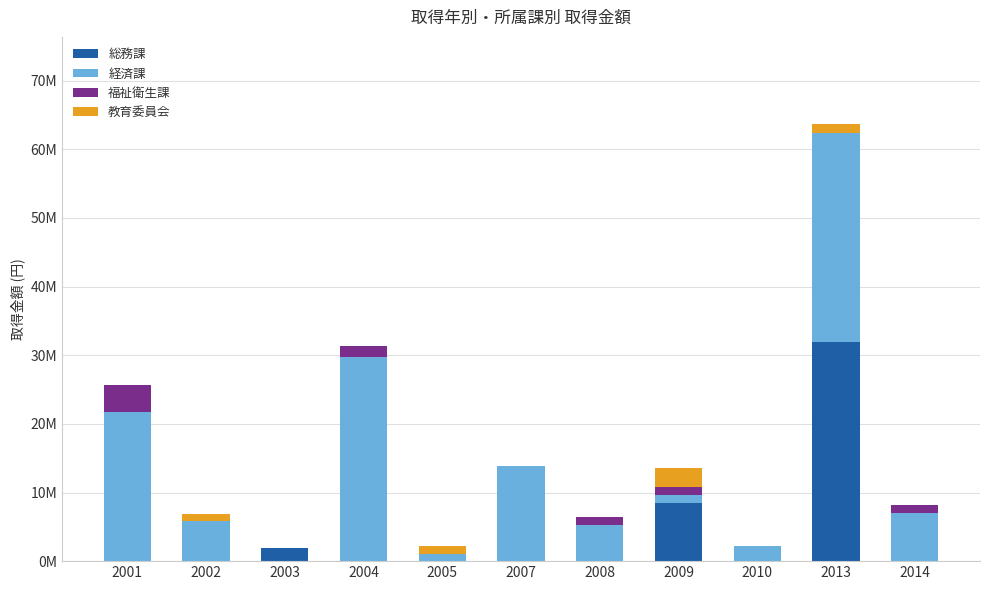

What are all the series names shown in the legend?

総務課, 経済課, 福祉衛生課, 教育委員会